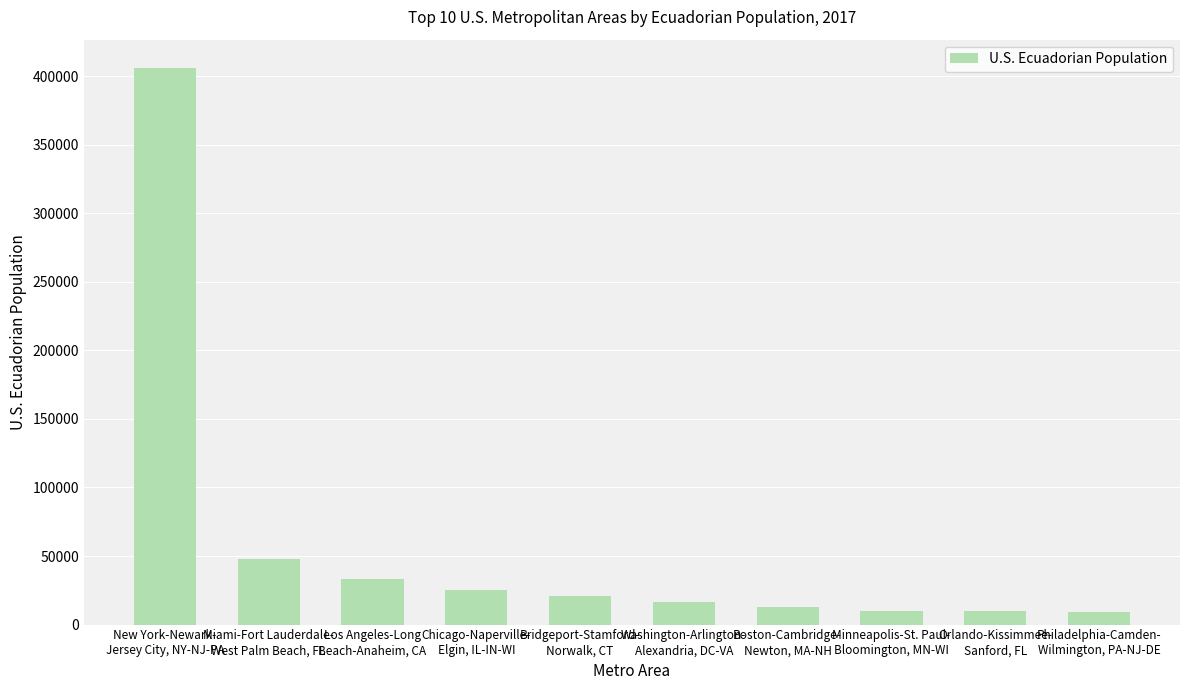

How many bars are there in total?

10